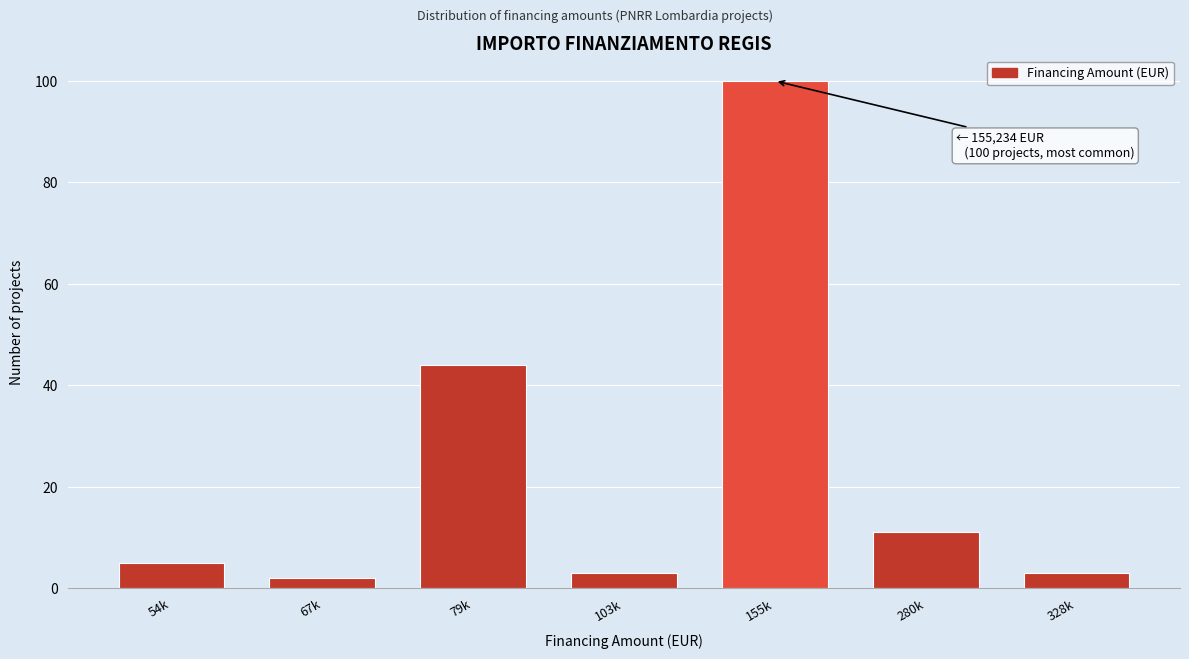

Reading right to left, transcribe all the data shown in this chart.

328k=3	280k=11	155k=100	103k=3	79k=44	67k=2	54k=5